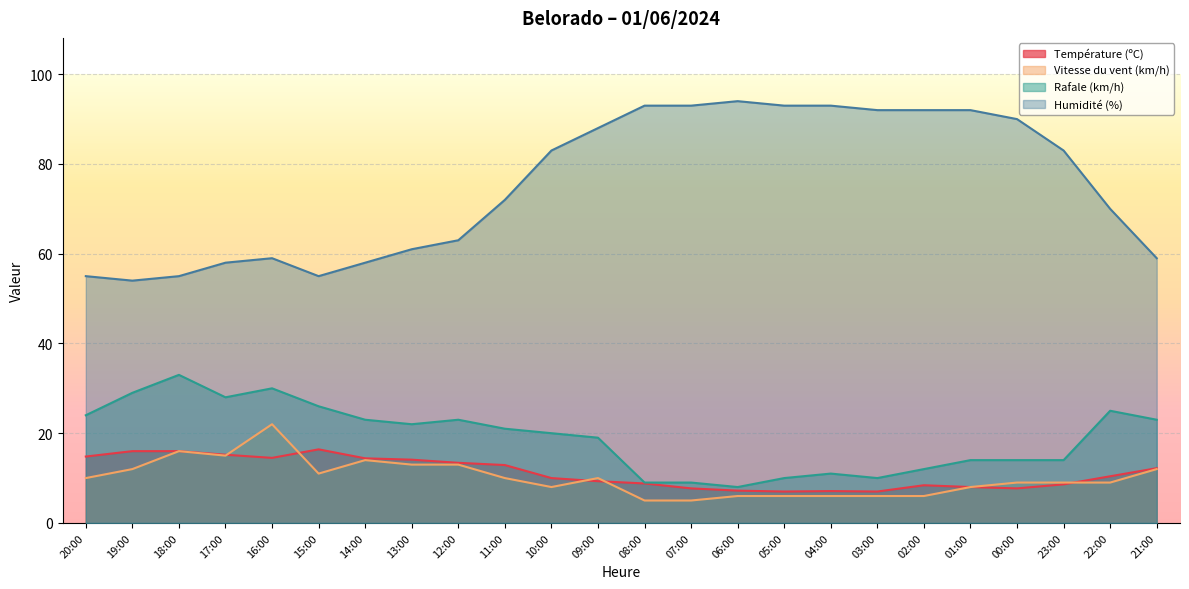

At which category is the sum across all series the highest?

09:00